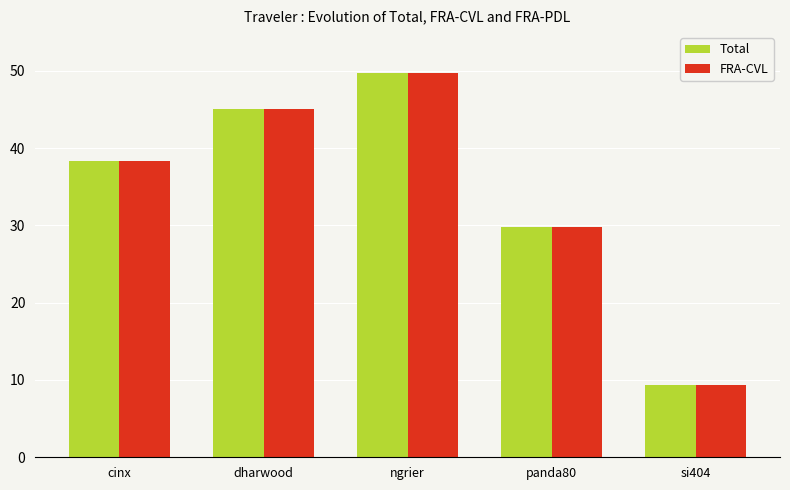

What is the value of the Total bar at the 4th from the left?

29.8